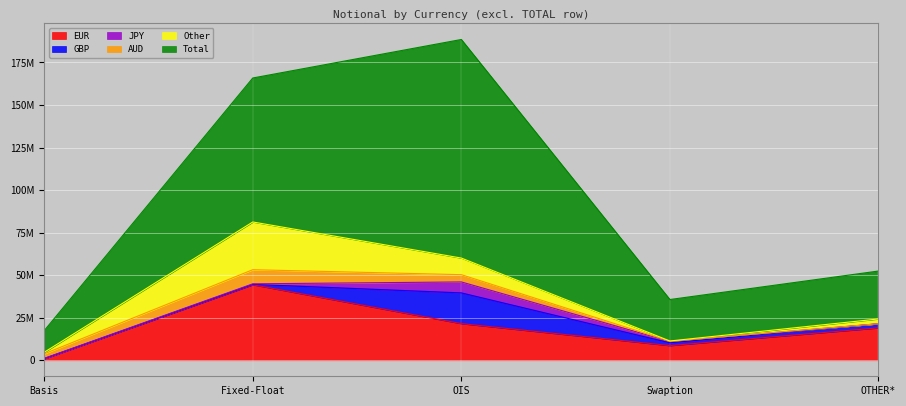

What position from the left is Swaption?

4